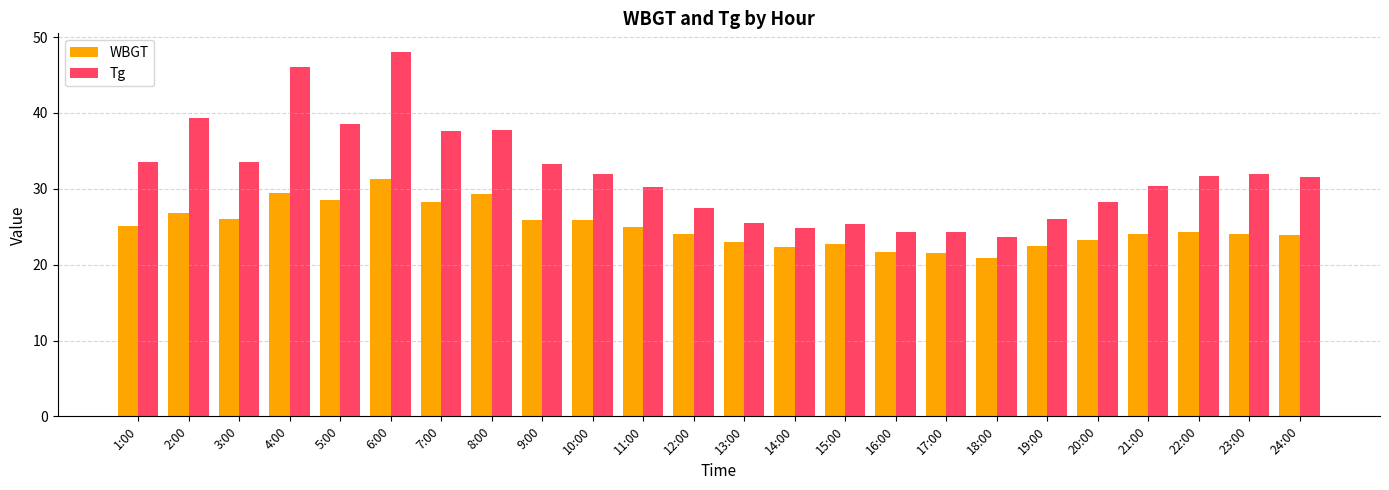

What is the approximate value of WBGT at 10:00?

25.9